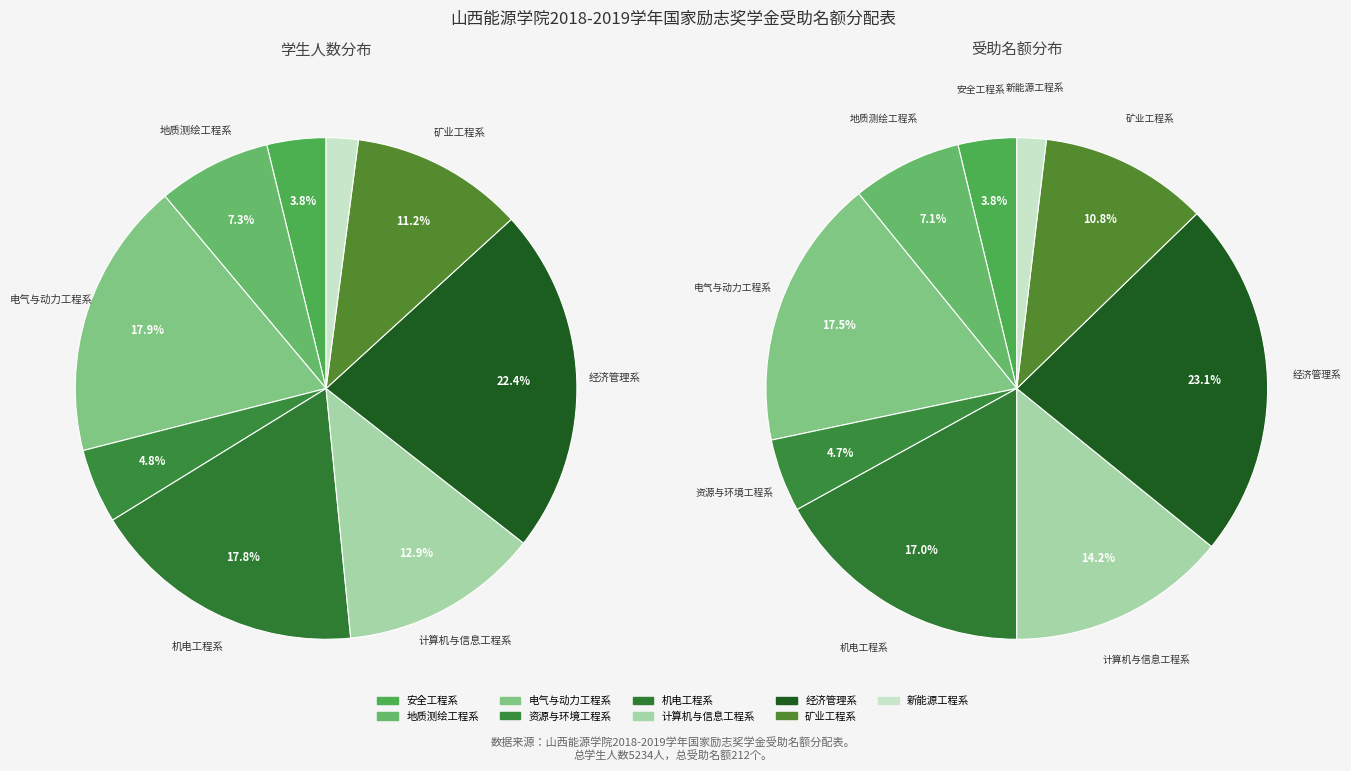

To the nearest percent, what is the average slice percentage?

11%